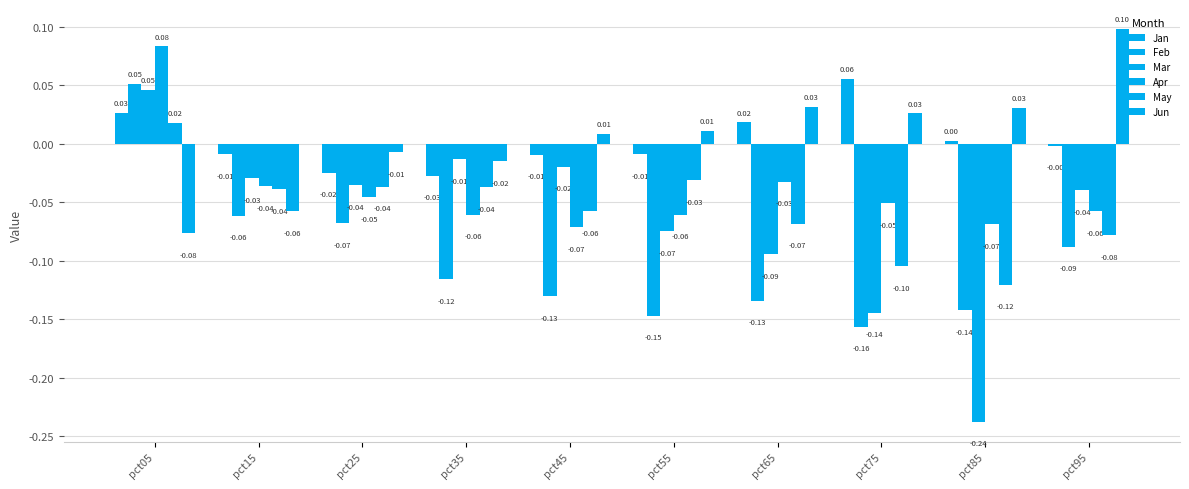

Is the value of May at pct35 greater than the value of Feb at pct75?

Yes